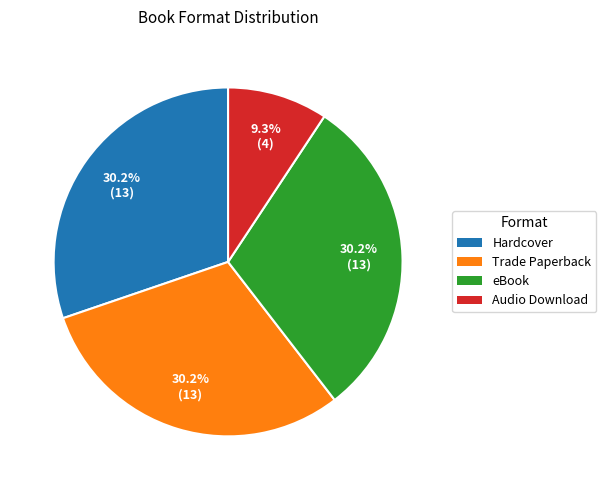

What portion of the pie excludes Audio Download?

90.7%